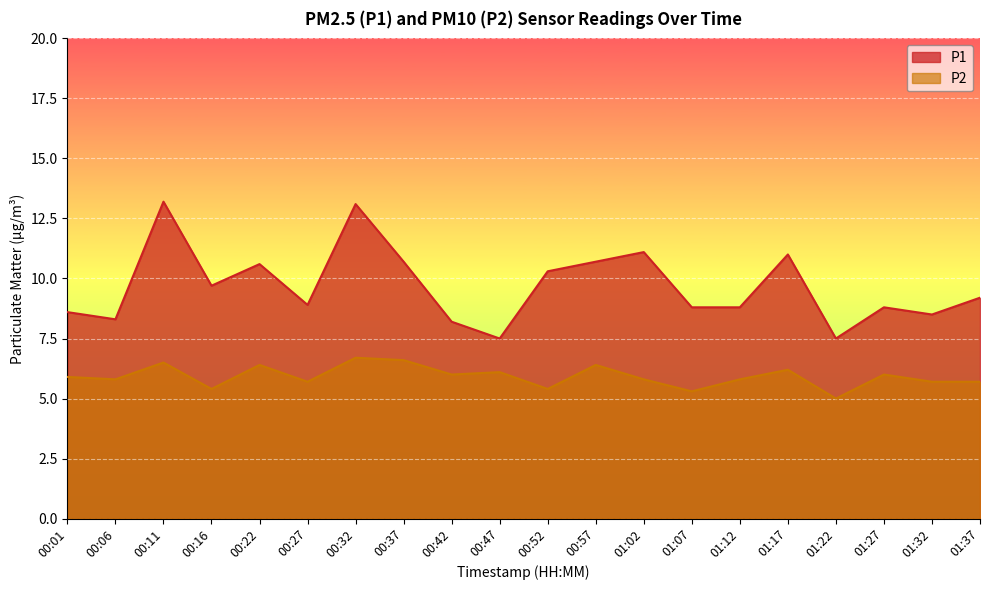

List the series in order of their overall mean, lowest first.

P2, P1